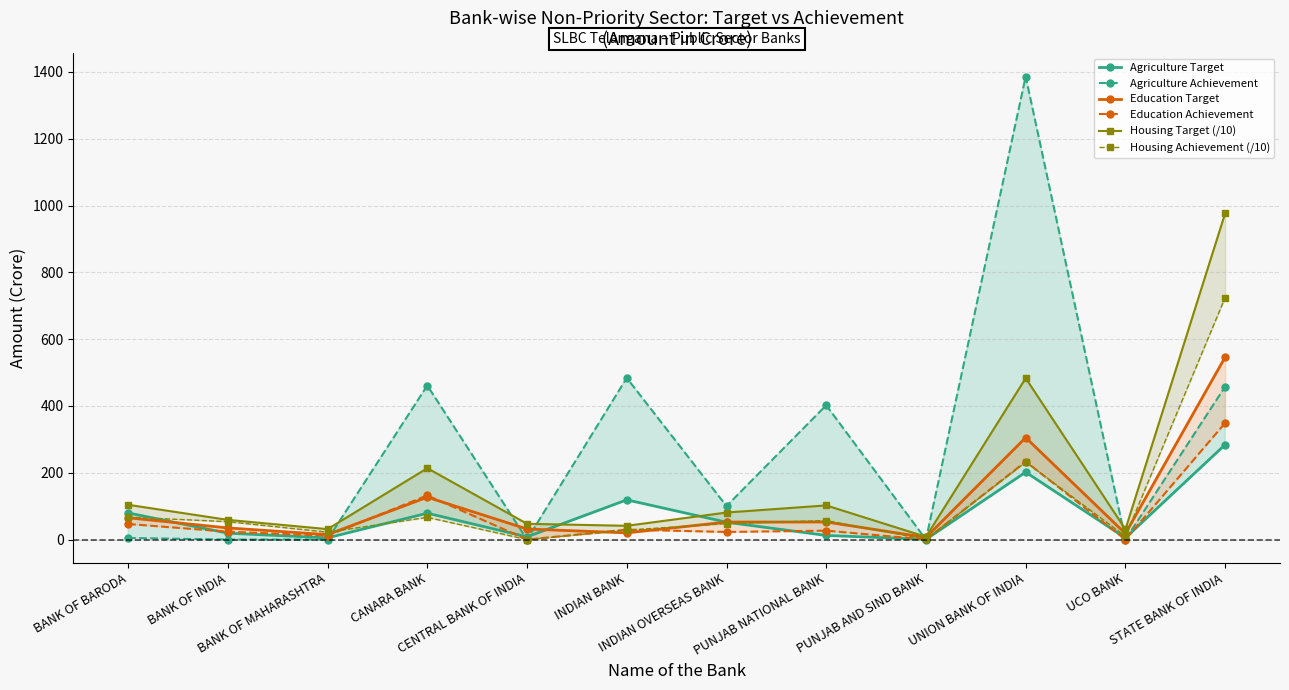

What is the difference between the Housing Achievement (/10) values at BANK OF INDIA and BANK OF BARODA?

13.6